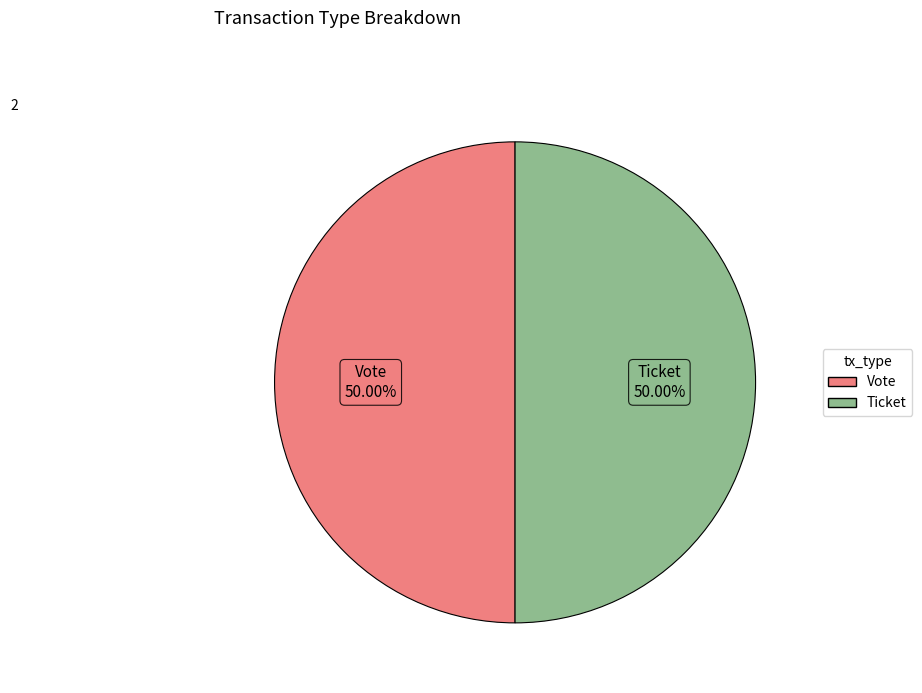

How many segments does this pie chart have?

2